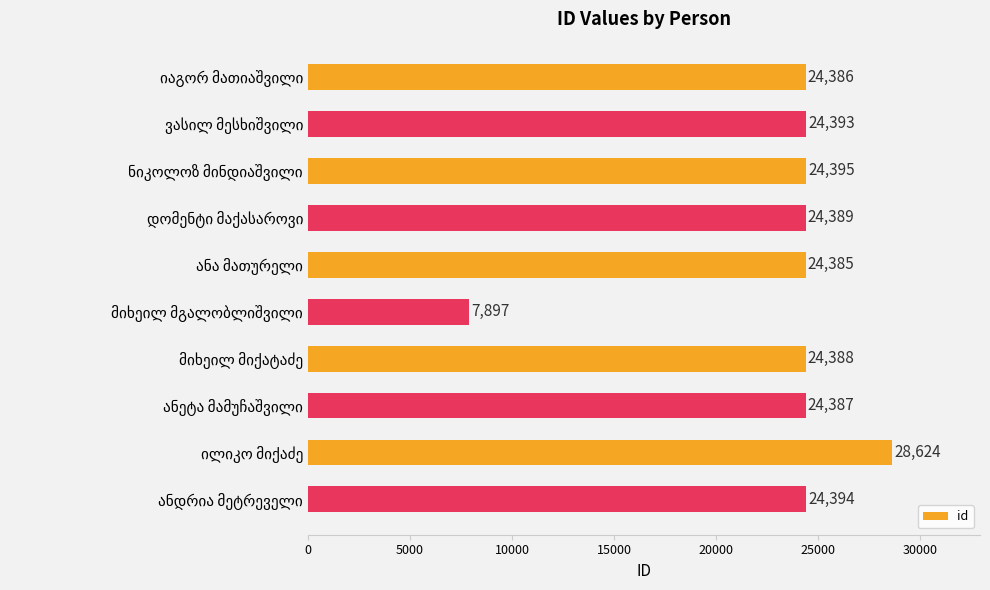

What is the maximum value shown in the chart?

28624